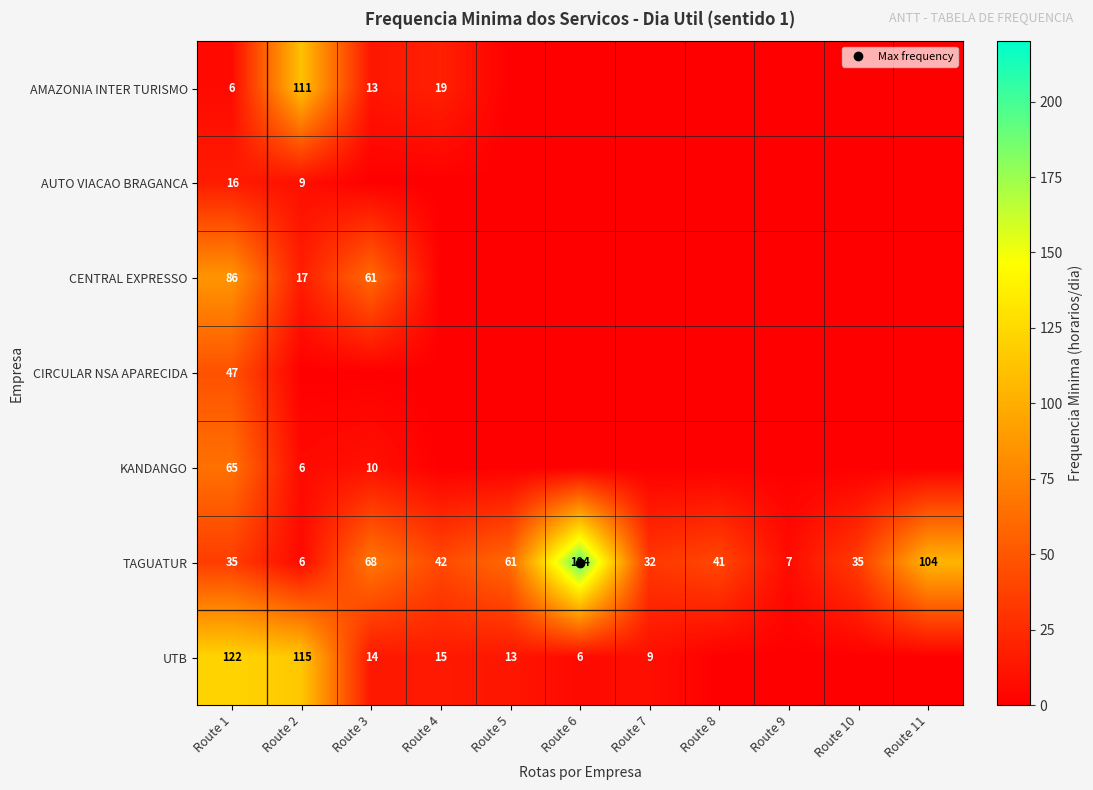

Which series has the largest total across all categories?

TAGUATUR